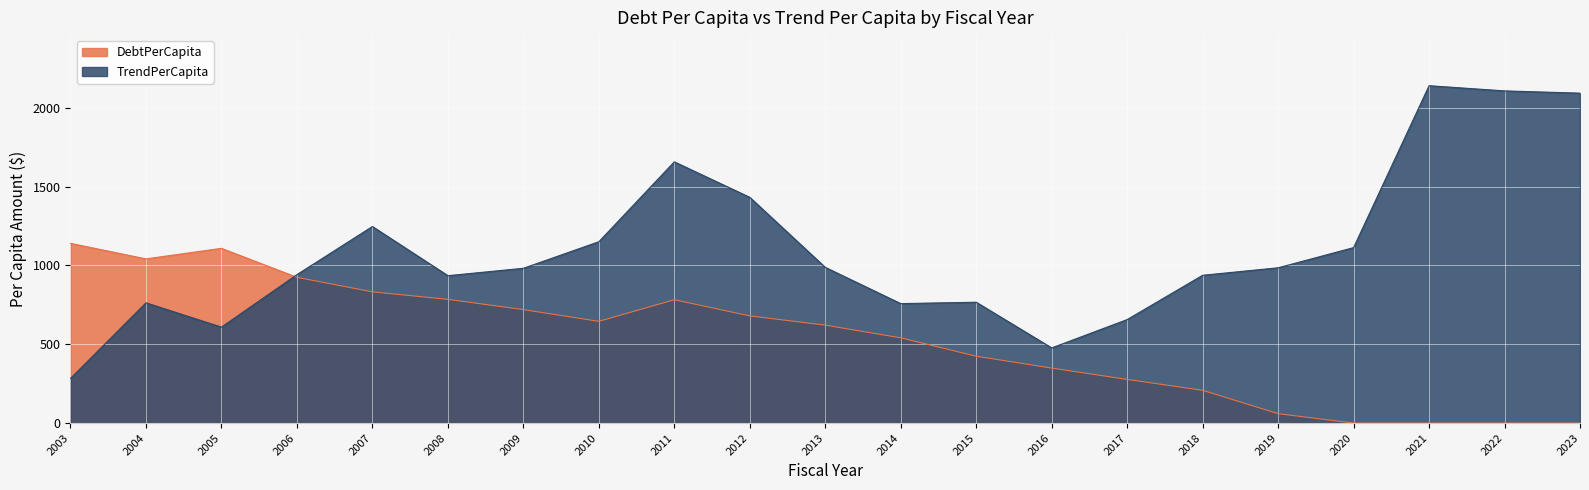

At which label is DebtPerCapita closest to 569?

2014